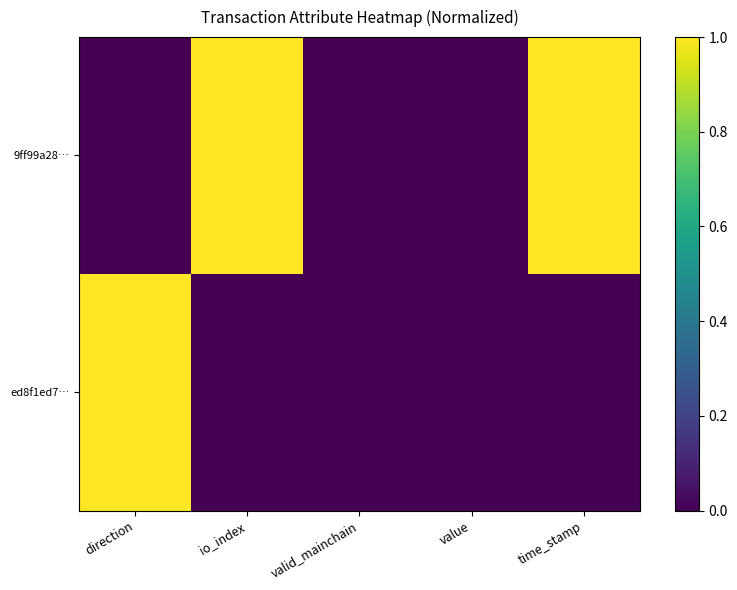

Between io_index and valid_mainchain, which is larger?

io_index